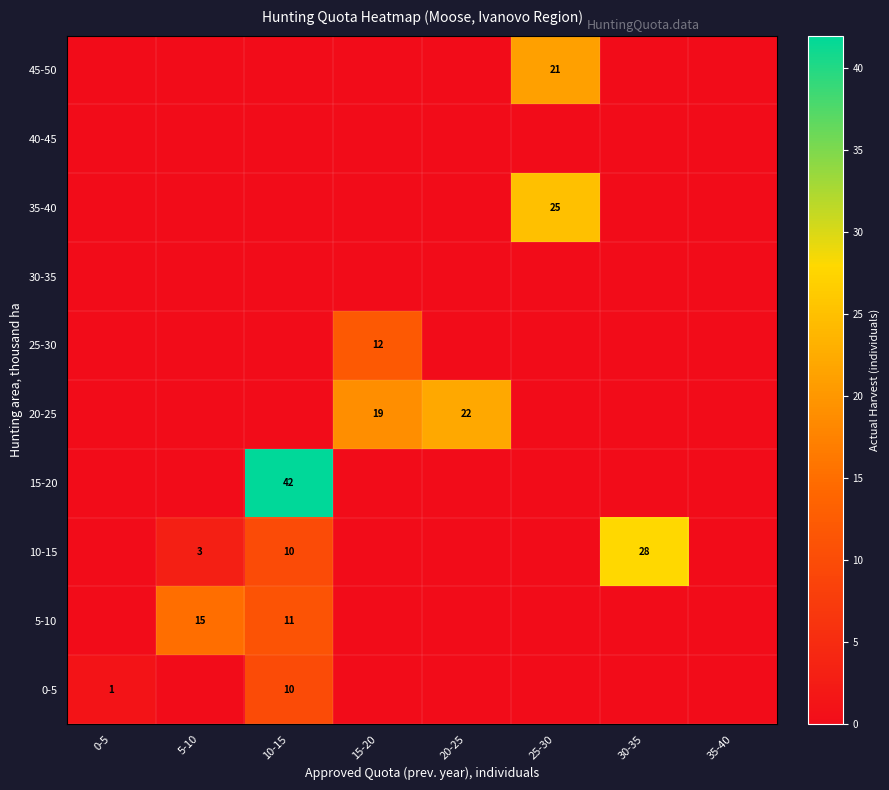

The value of 10-15 at 10-15 is 10. True or false?

True